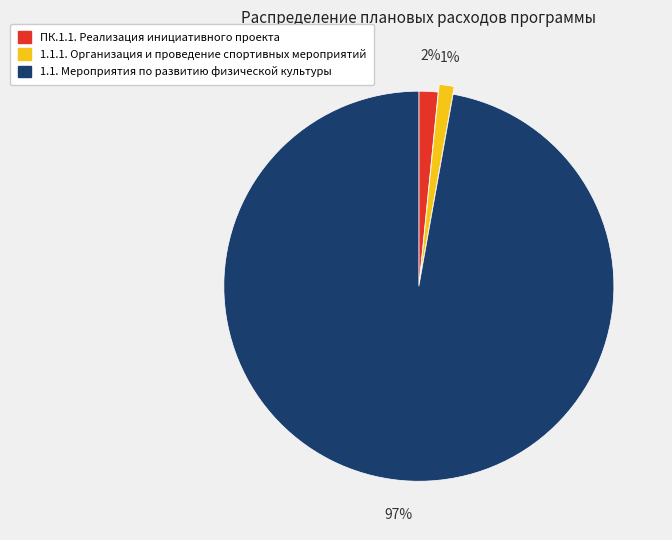

Is 1.1. Мероприятия по развитию физической культуры the majority of the pie?

Yes